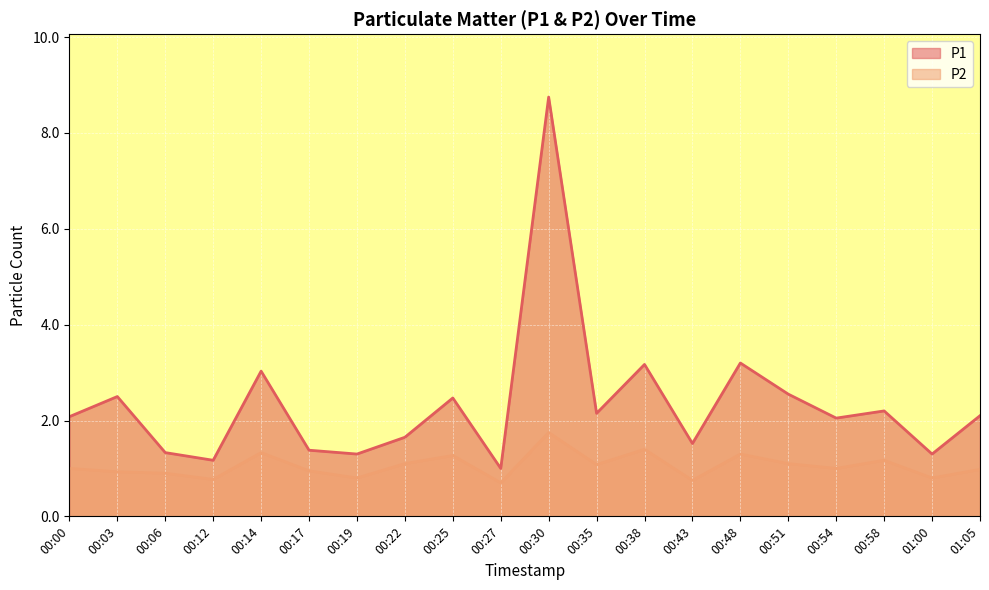

Reading right to left, list all the values displayed in this chart.

P1: 01:05=2.1	01:00=1.3	00:58=2.2	00:54=2.0	00:51=2.5	00:48=3.2	00:43=1.5	00:38=3.2	00:35=2.1	00:30=8.8	00:27=1.0	00:25=2.5	00:22=1.6	00:19=1.3	00:17=1.4	00:14=3.0	00:12=1.2	00:06=1.3	00:03=2.5	00:00=2.1
P2: 01:05=1.0	01:00=0.8	00:58=1.2	00:54=1.0	00:51=1.1	00:48=1.3	00:43=0.8	00:38=1.4	00:35=1.1	00:30=1.8	00:27=0.7	00:25=1.3	00:22=1.1	00:19=0.8	00:17=0.9	00:14=1.3	00:12=0.8	00:06=0.9	00:03=0.9	00:00=1.0